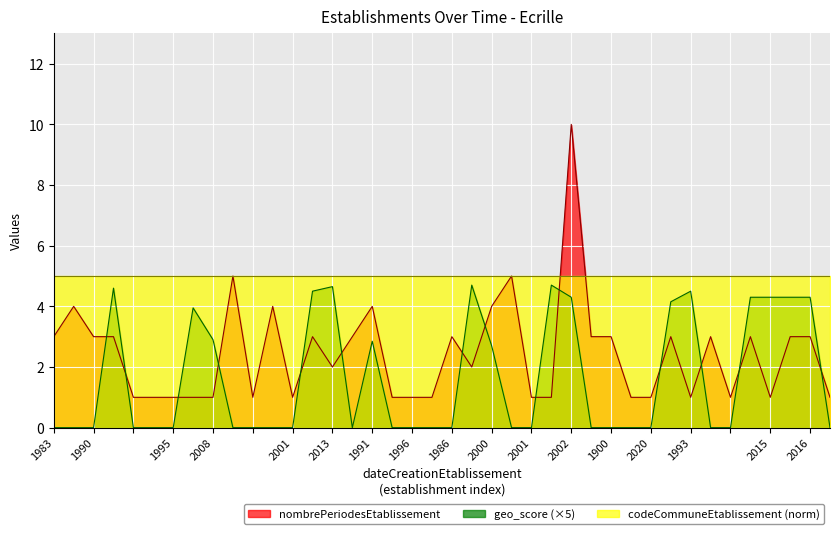

What is the difference between the highest and lowest values at 1983?

5.0